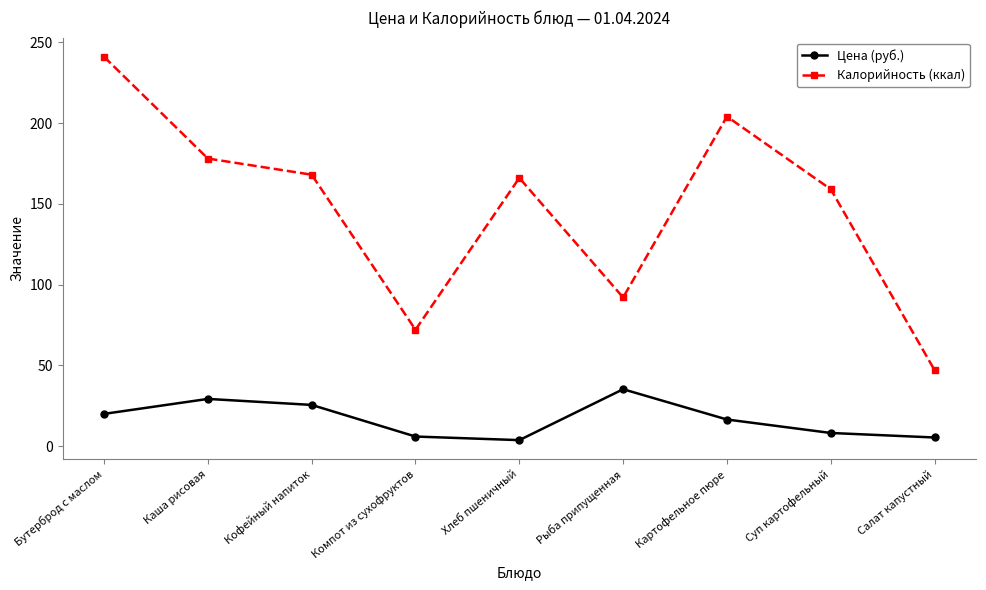

True or false: Калорийность (ккал) and Цена (руб.) cross at least once.

False